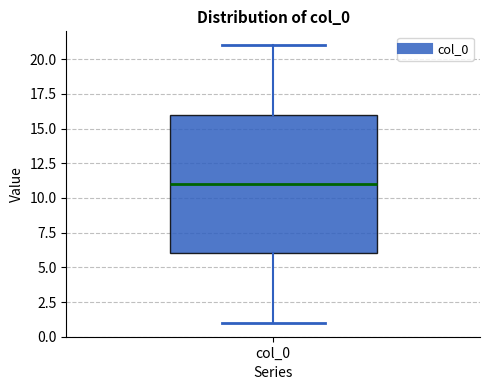

Transcribe this box plot: give where the median line is, the range the box spans, and where the two whiskers end, as read against the y-axis. The values are not printed on the chart, so give them approximately, as read against the axis.

median 11, box 6 to 16, whiskers 1 to 21